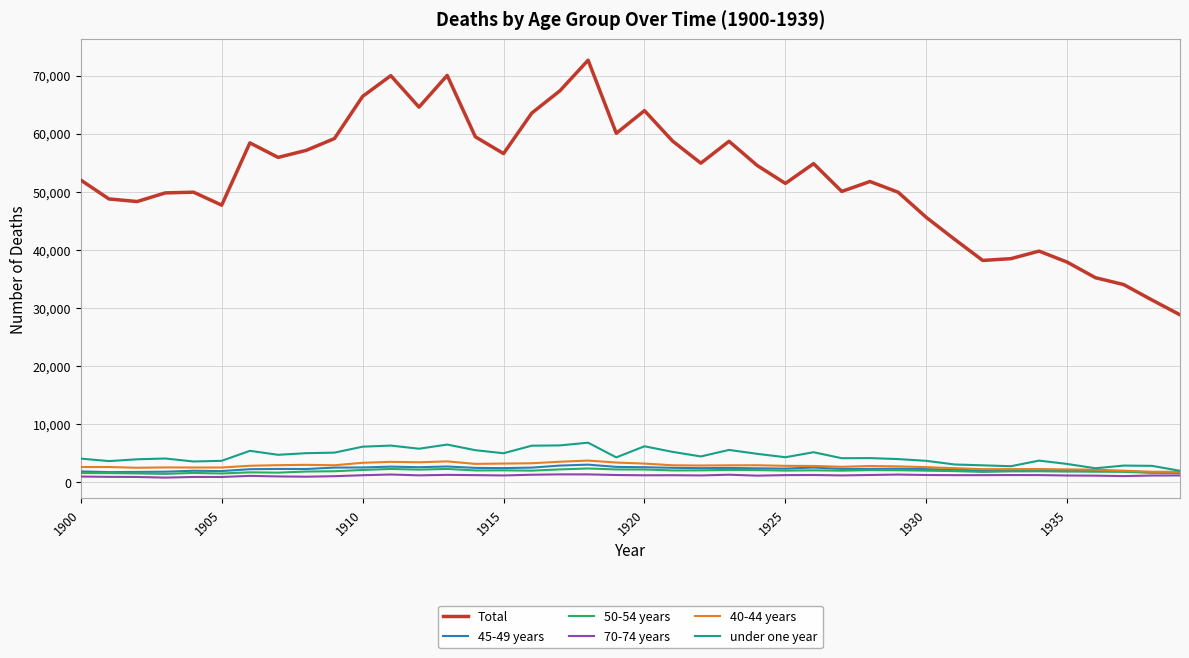

Which series has the widest spread of values?

Total